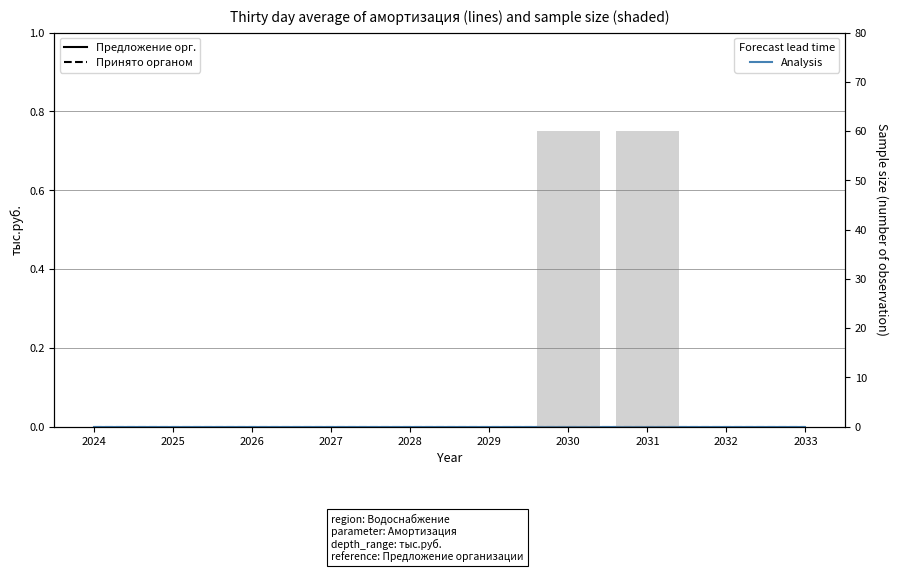

Reading right to left, transcribe all the data shown in this chart.

Предложение организации: 2033=0	2032=0	2031=0	2030=0	2029=0	2028=0	2027=0	2026=0	2025=0	2024=0
Принято органом регулирования: 2033=0	2032=0	2031=0	2030=0	2029=0	2028=0	2027=0	2026=0	2025=0	2024=0
Sample size: 2033=0	2032=0	2031=60	2030=60	2029=0	2028=0	2027=0	2026=0	2025=0	2024=0